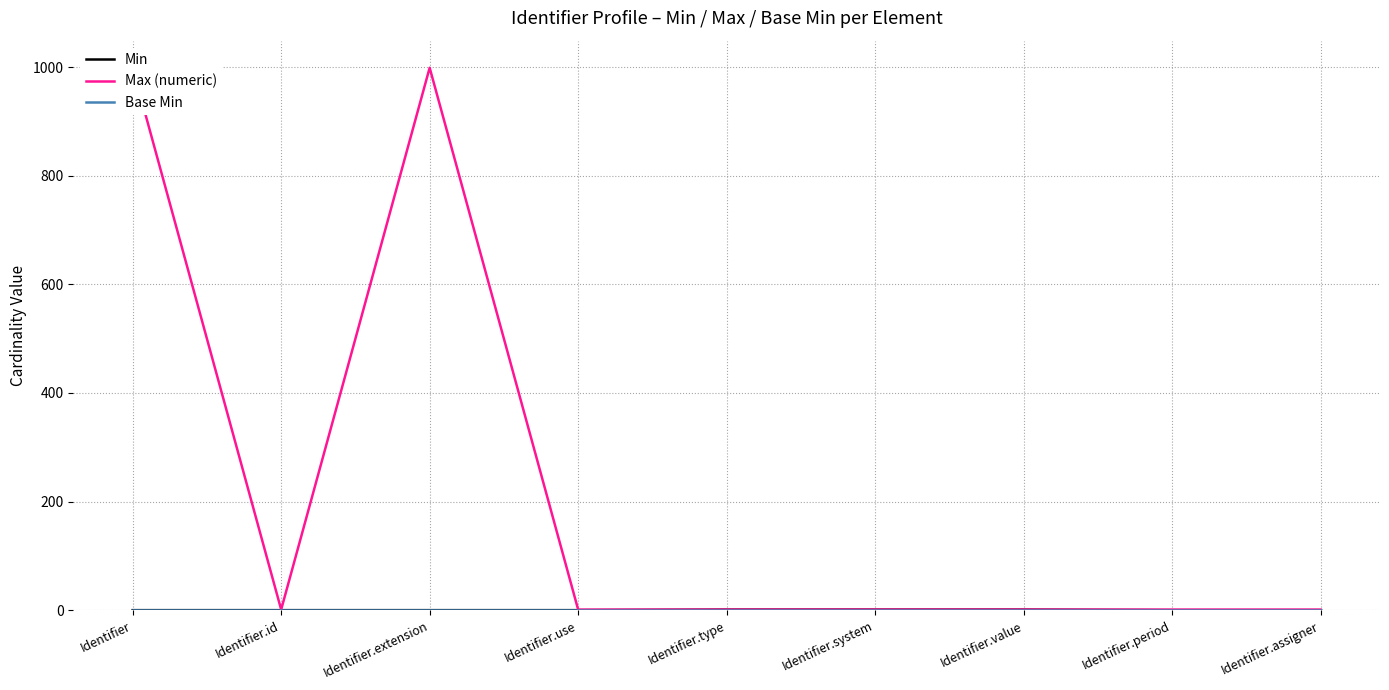

Rank the series at Identifier.assigner from highest to lowest value.

Max (numeric), Min, Base Min